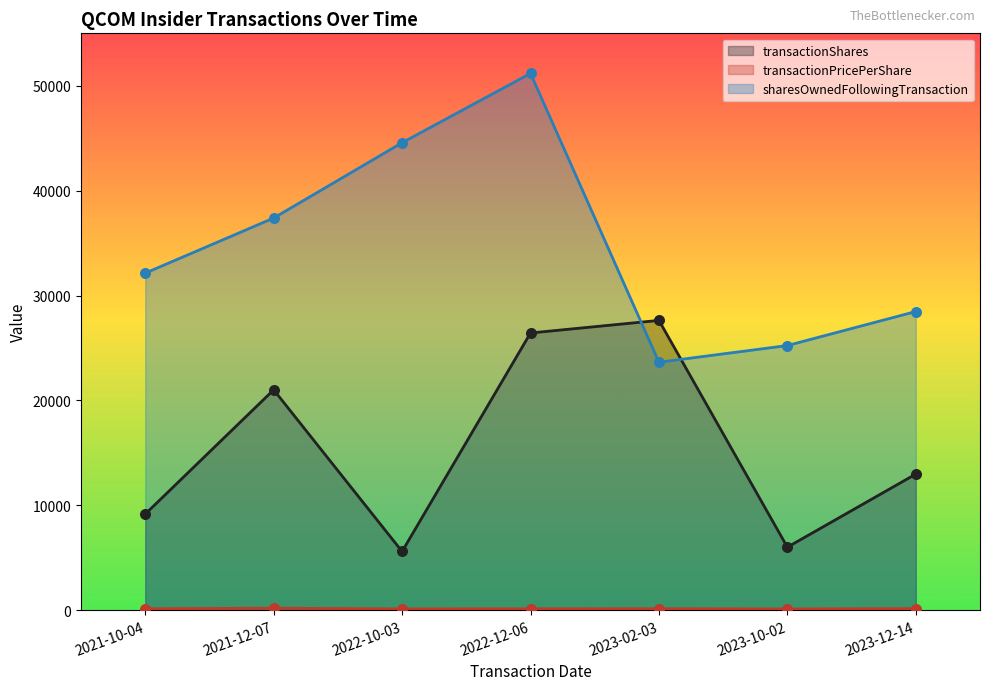

Which series contains the highest Y value?

sharesOwnedFollowingTransaction